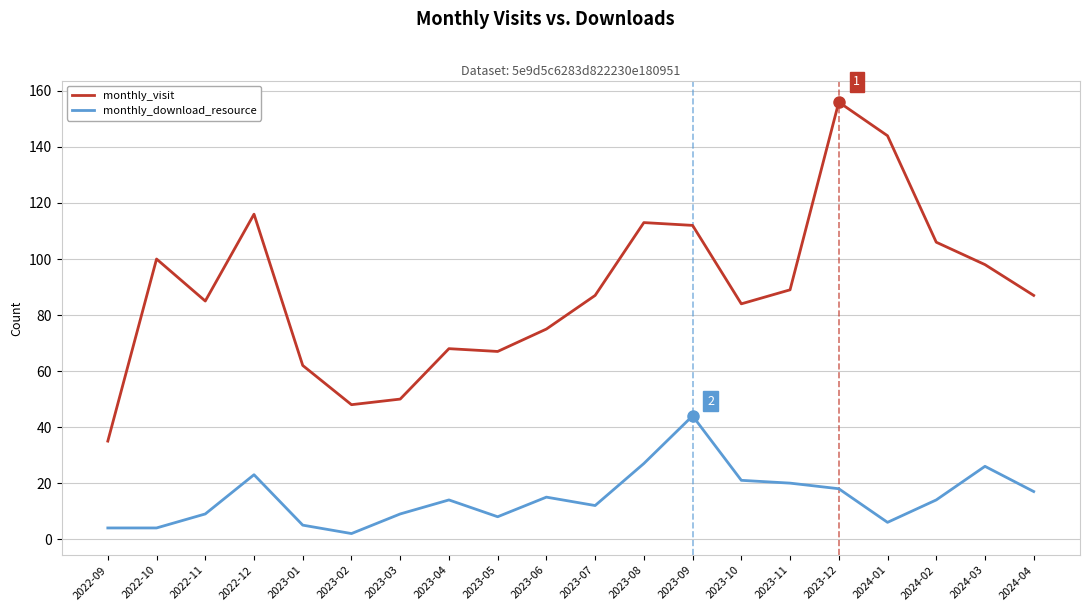

What is the lowest value of the monthly_visit series?

35